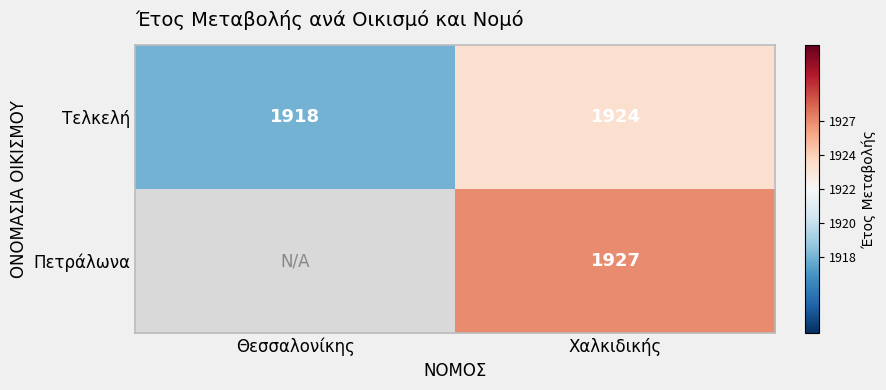

What is the difference between the Τελκελή values at Χαλκιδικής and Θεσσαλονίκης?

6